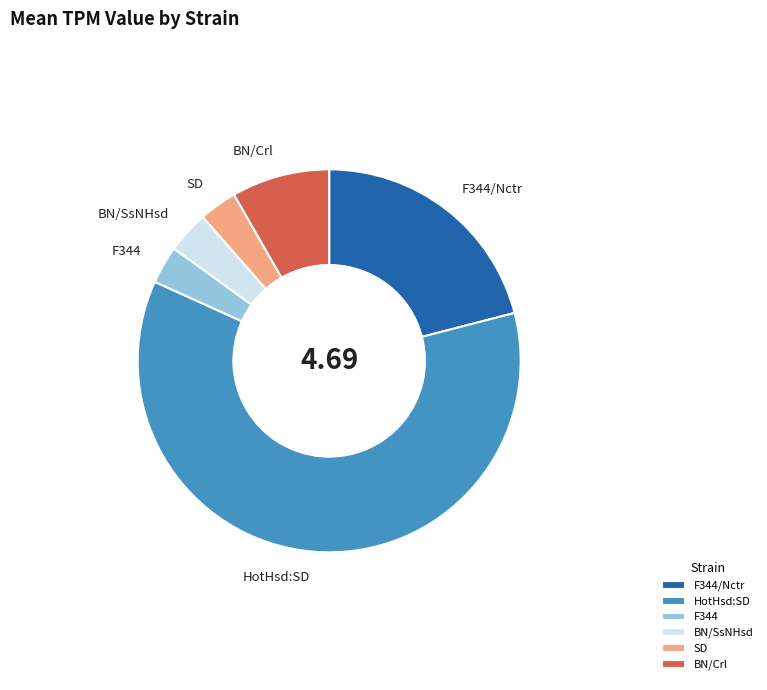

Is the sum of BN/SsNHsd and F344/Nctr greater than half?

No